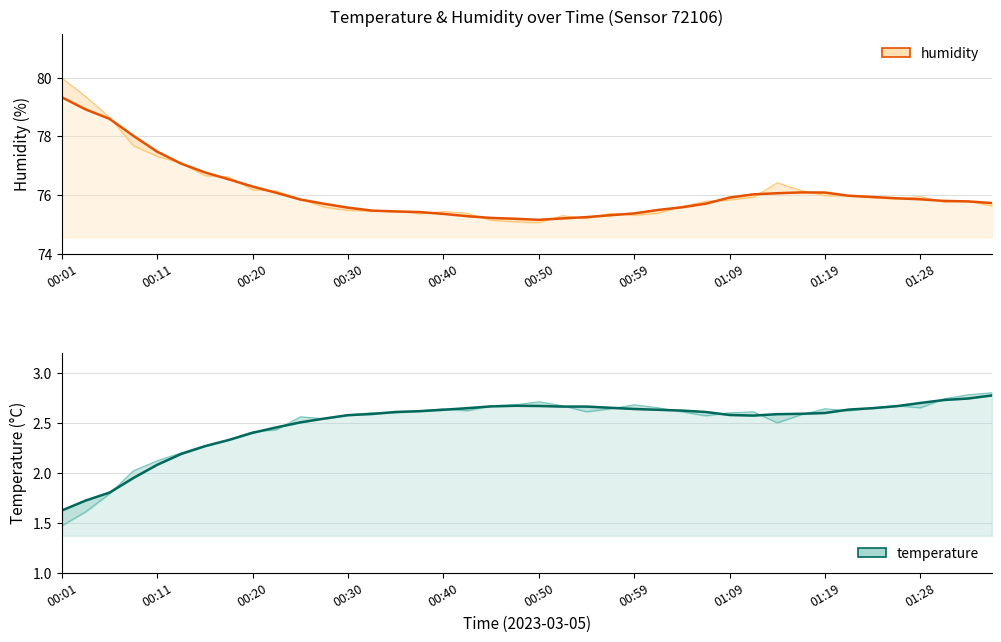

Count the number of data series in this chart.

2